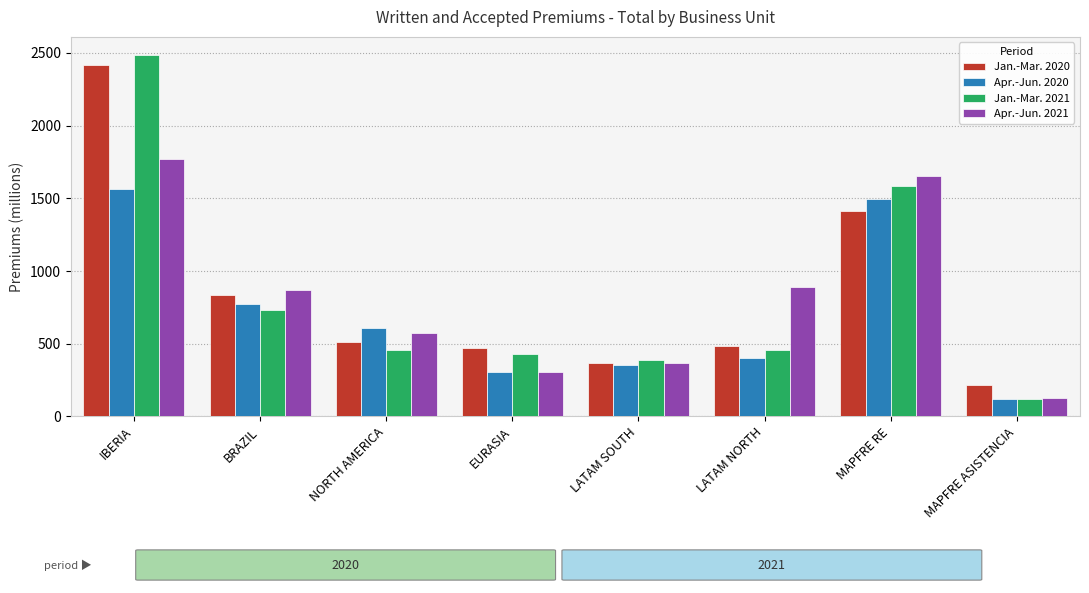

At which label does Apr.-Jun. 2020 first exceed 605?

IBERIA